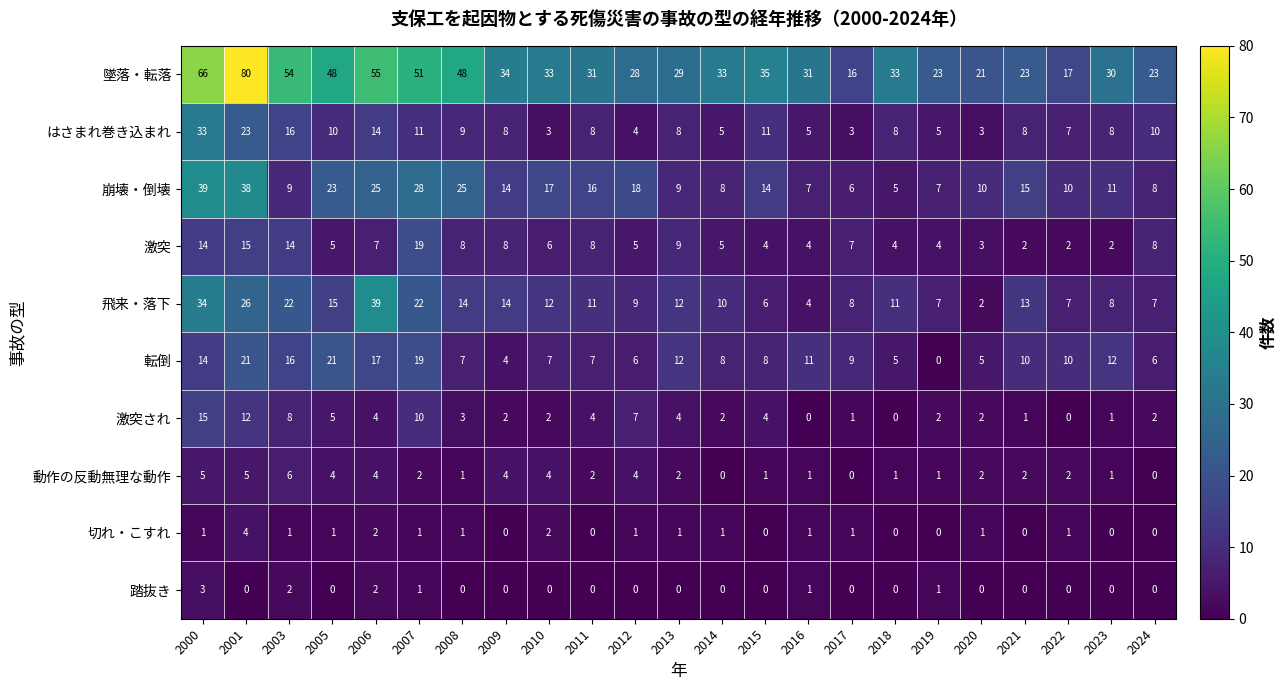

Which series has the largest total across all categories?

墜落・転落